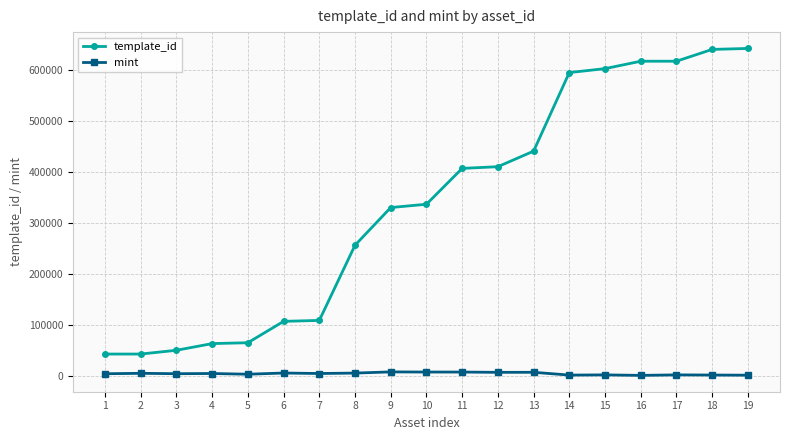

Which series has the largest range (max minus min)?

template_id